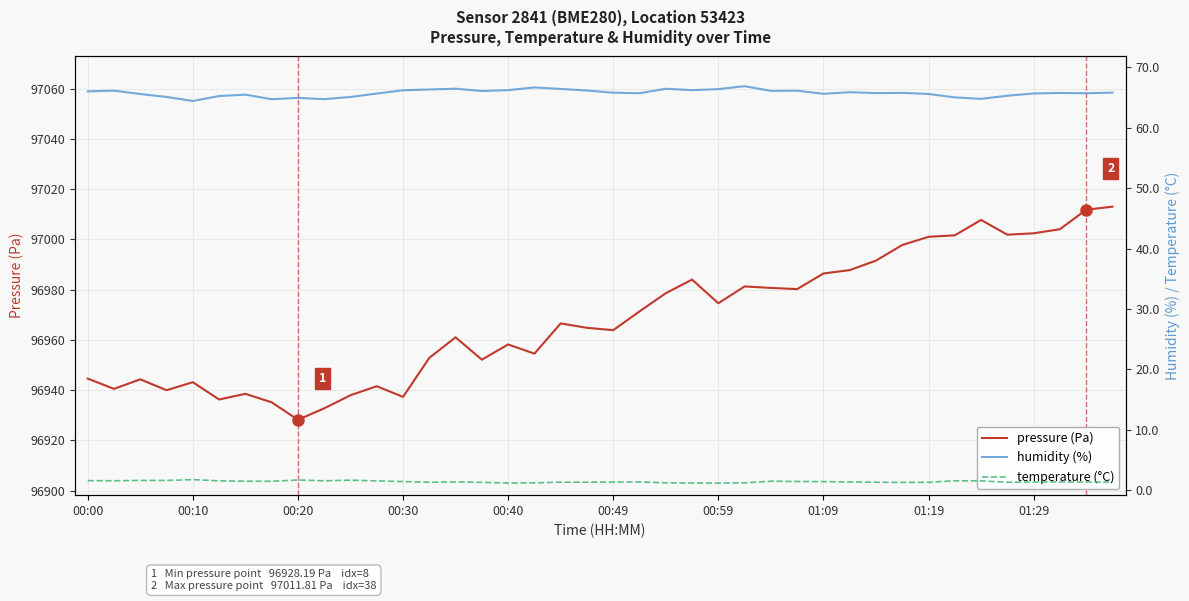

How many lines are shown in the chart?

3